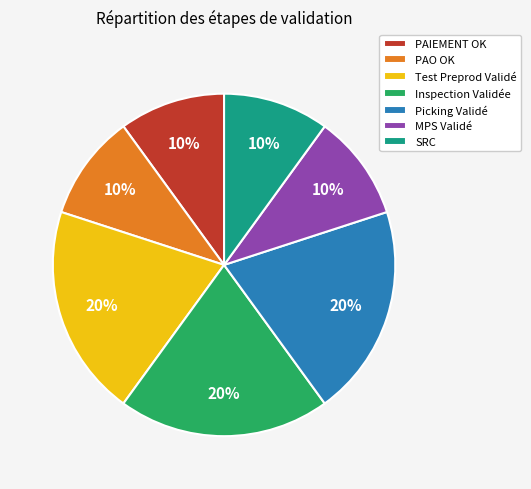

Is there any slice that represents more than half of the pie?

No